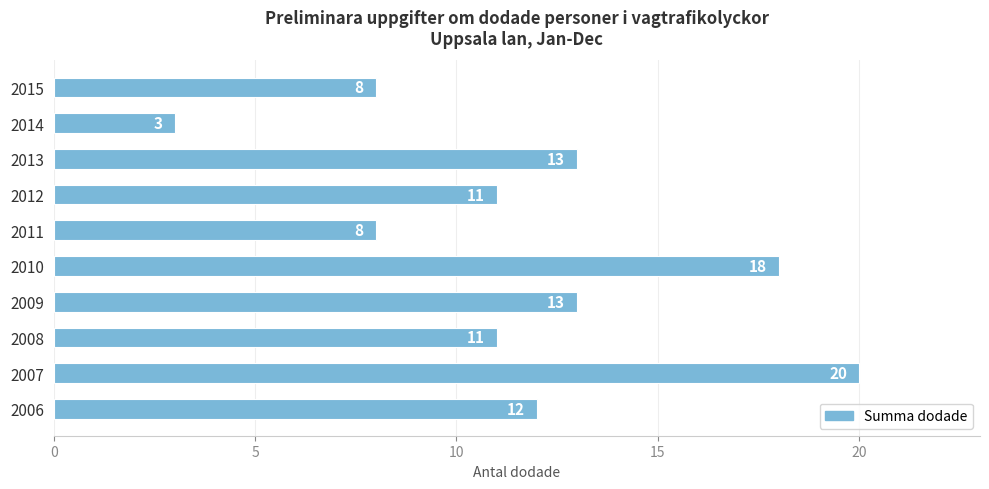

How many series are shown in this chart?

1